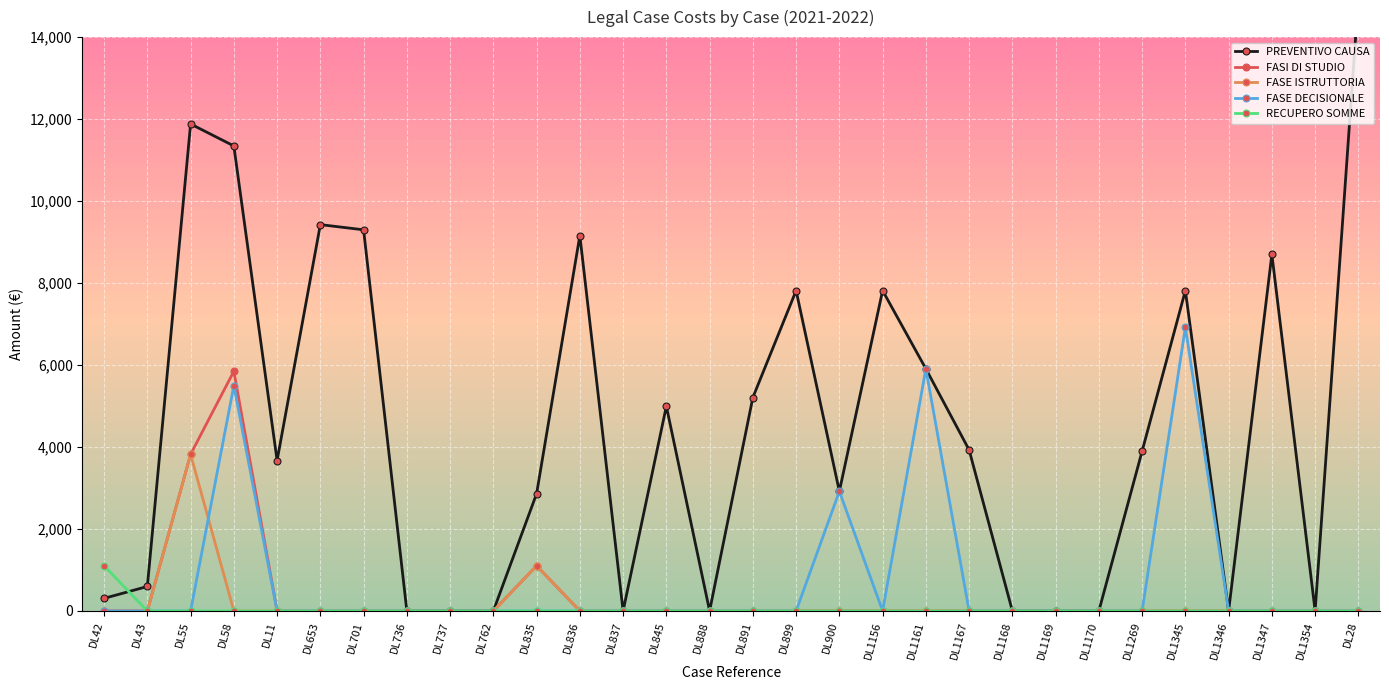

Reading left to right, transcribe all the data shown in this chart.

PREVENTIVO CAUSA: 306.9	597.0	11880.8	11344.7	3670.0	9425.1	9298.8	0.0	0.0	0.0	2860.2	9159.0	0.0	4994.7	0.0	5207.4	7815.5	2918.2	7815.5	5907.8	3928.2	0.0	0.0	0.0	3899.0	7815.5	0.0	8699.3	0.0	14955.6
FASI DI STUDIO: 0.0	0.0	3820.4	5848.0	0.0	0.0	0.0	0.0	0.0	0.0	1101.4	0.0	0.0	0.0	0.0	0.0	0.0	0.0	0.0	0.0	0.0	0.0	0.0	0.0	0.0	0.0	0.0	0.0	0.0	0.0
FASE ISTRUTTORIA: 0.0	0.0	3820.4	0.0	0.0	0.0	0.0	0.0	0.0	0.0	1101.4	0.0	0.0	0.0	0.0	0.0	0.0	0.0	0.0	0.0	0.0	0.0	0.0	0.0	0.0	0.0	0.0	0.0	0.0	0.0
FASE DECISIONALE: 0.0	0.0	0.0	5496.8	0.0	0.0	0.0	0.0	0.0	0.0	0.0	0.0	0.0	0.0	0.0	0.0	0.0	2918.2	0.0	5907.8	0.0	0.0	0.0	0.0	0.0	6920.7	0.0	0.0	0.0	0.0
RECUPERO SOMME: 1101.9	0.0	0.0	0.0	0.0	0.0	0.0	0.0	0.0	0.0	0.0	0.0	0.0	0.0	0.0	0.0	0.0	0.0	0.0	0.0	0.0	0.0	0.0	0.0	0.0	0.0	0.0	0.0	0.0	0.0